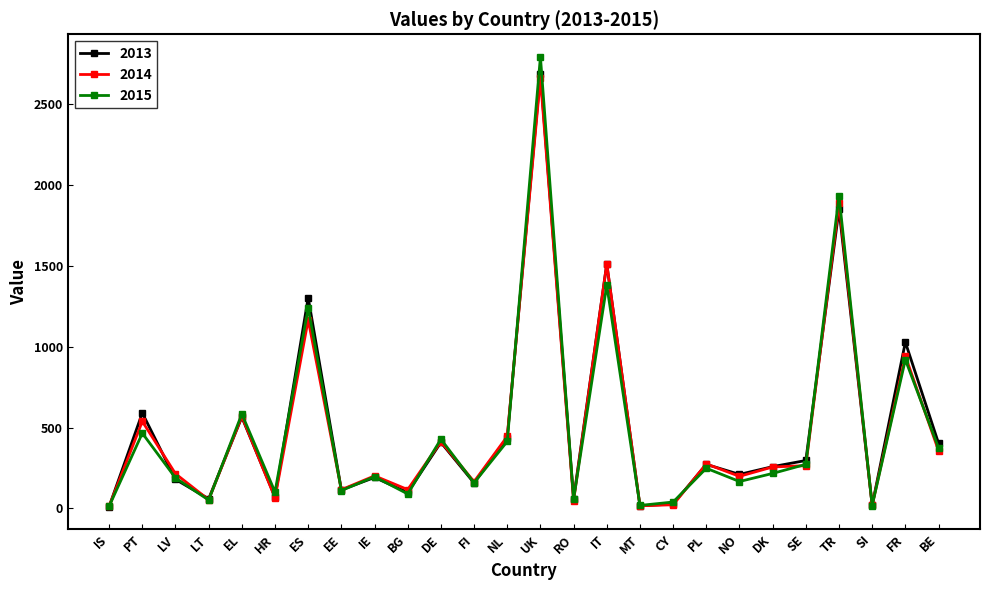

What is the total value across all series at HR?

239